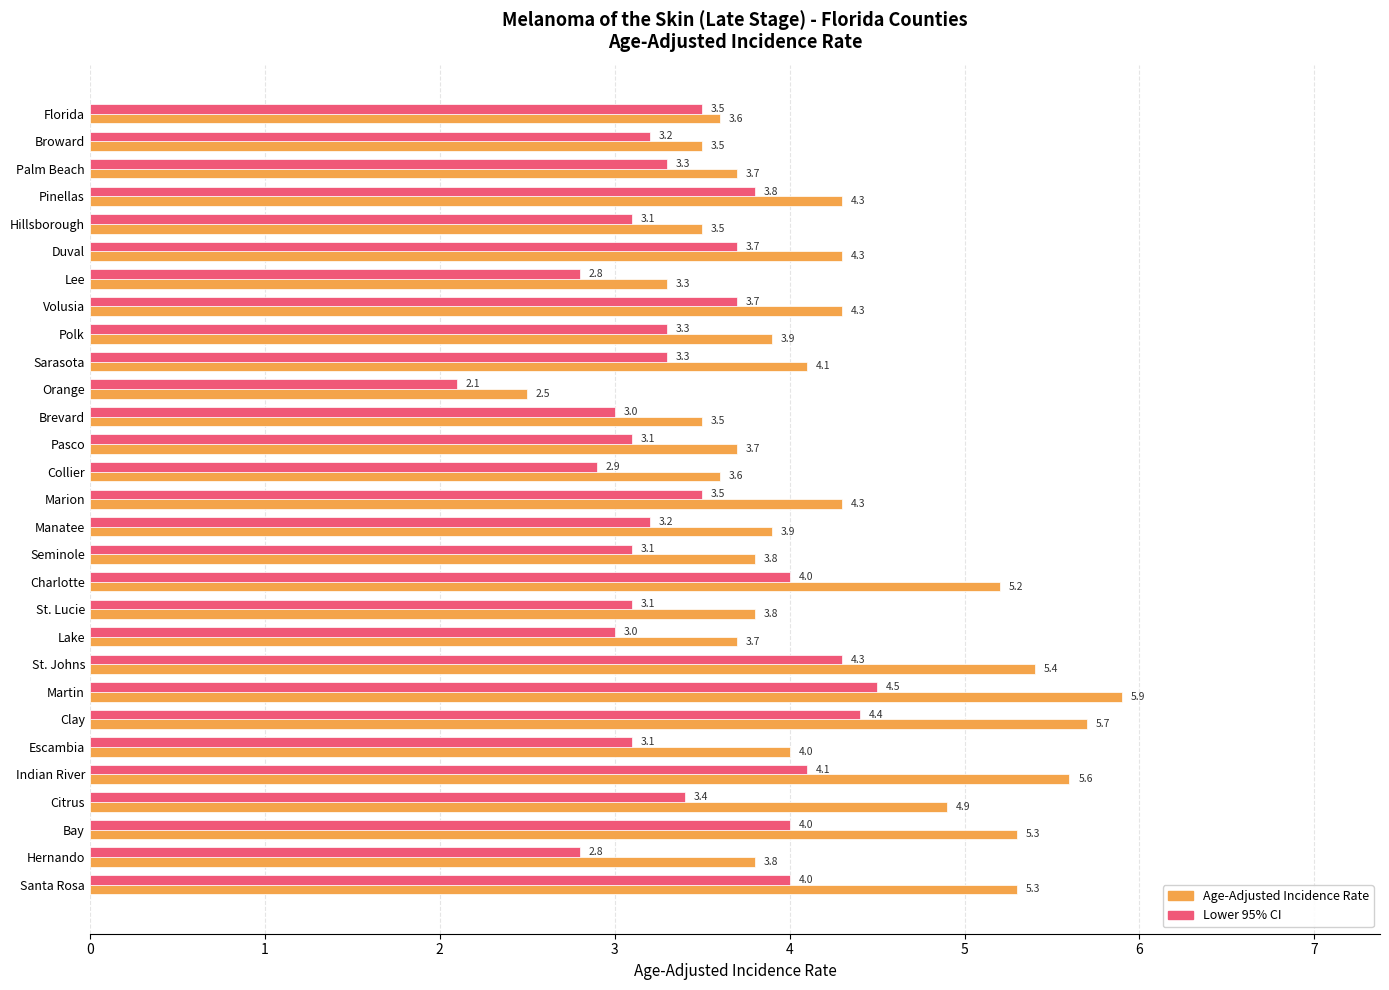

At which category does the chart reach its minimum across all series?

Orange